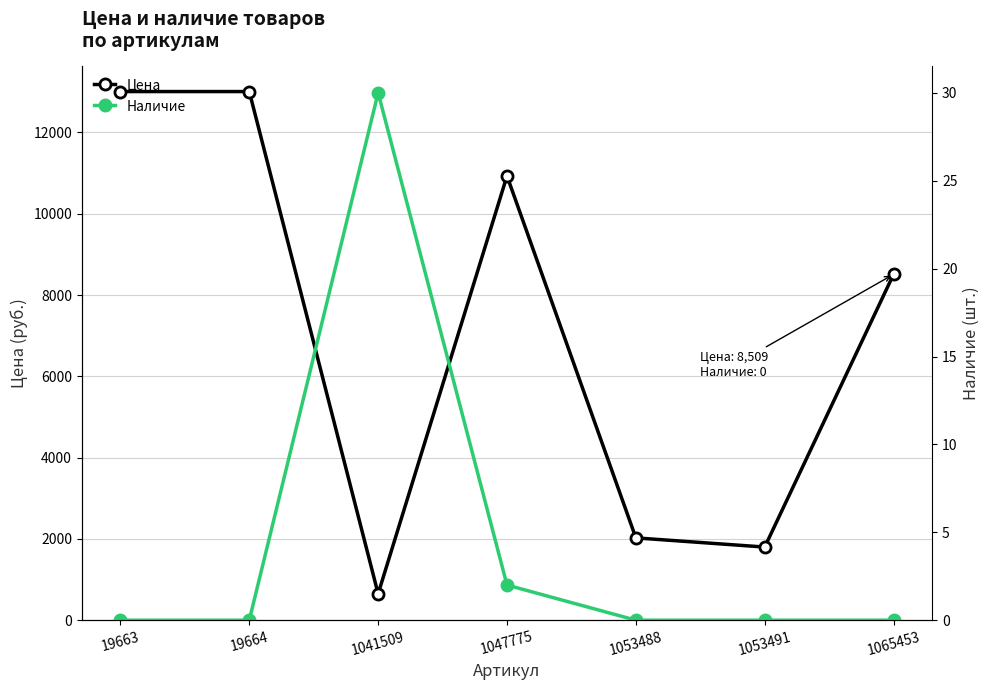

List the series in order of their peak value, lowest first.

Наличие, Цена